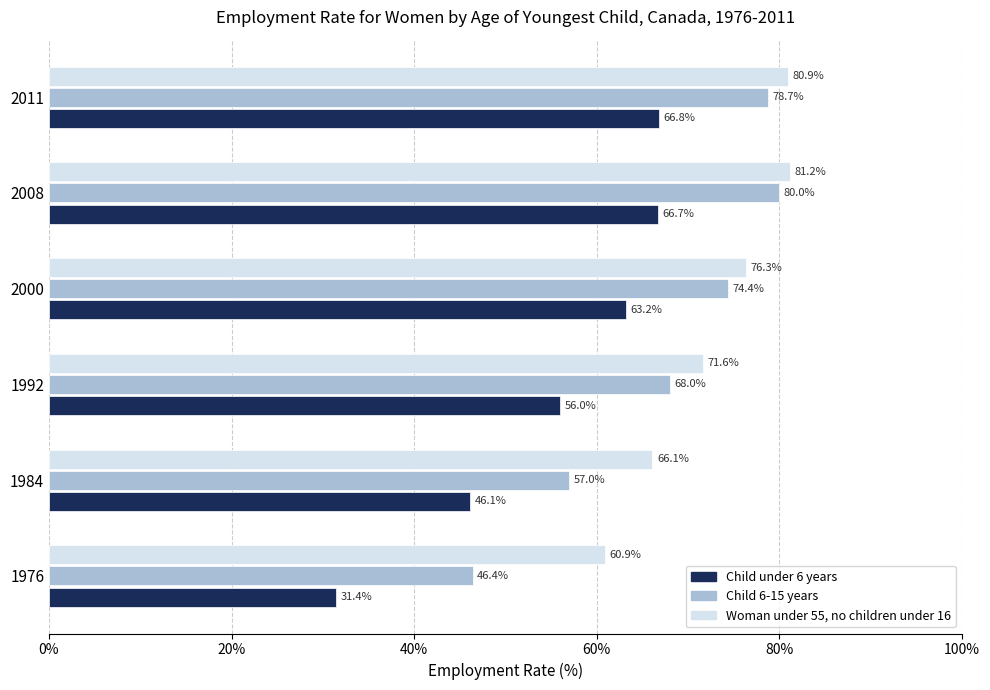

What is the difference between the second highest and minimum values in the Child under 6 years series?

35.3